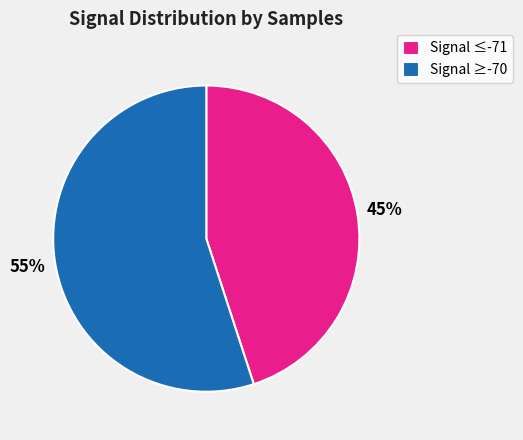

Does any single category account for the majority?

Yes